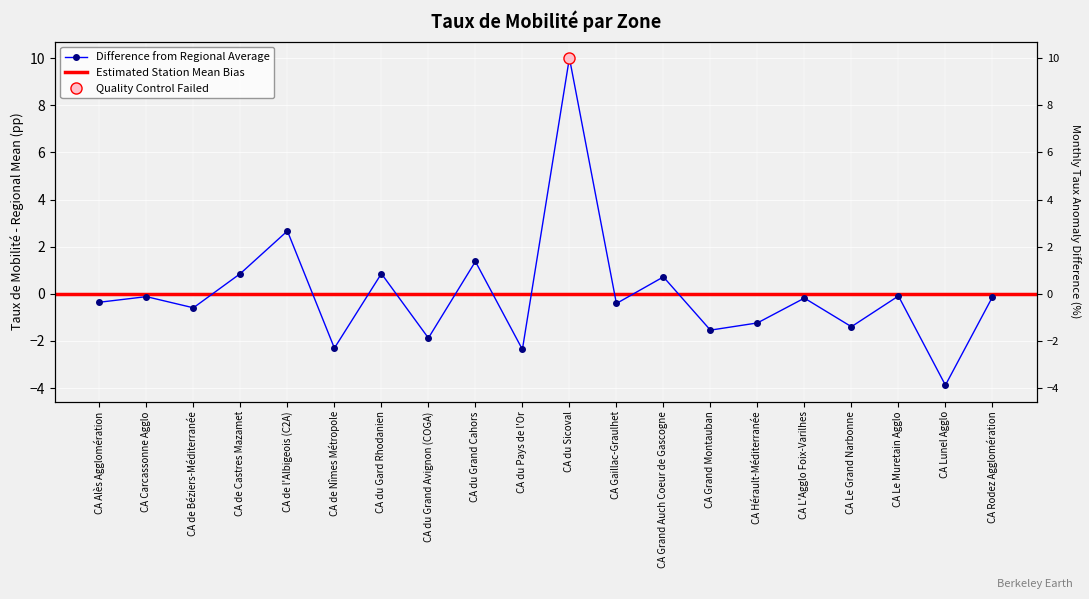

What is the label of the 13th point from the right?

CA du Grand Avignon (COGA)